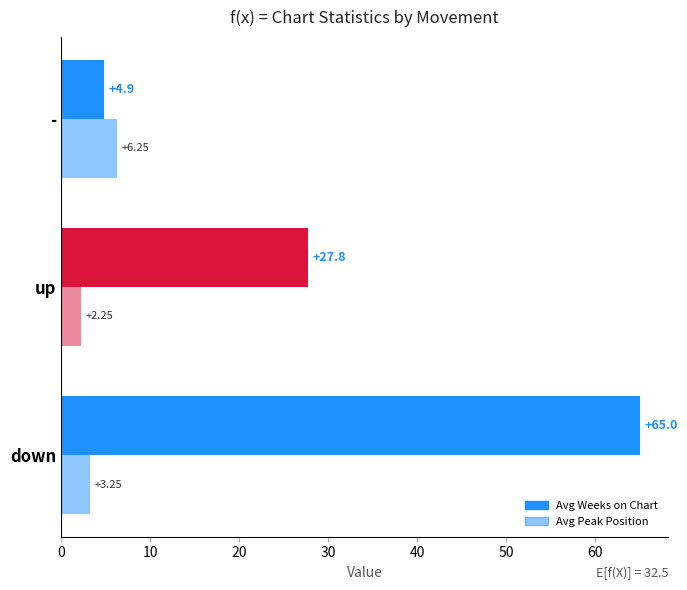

How many series are shown in this chart?

2